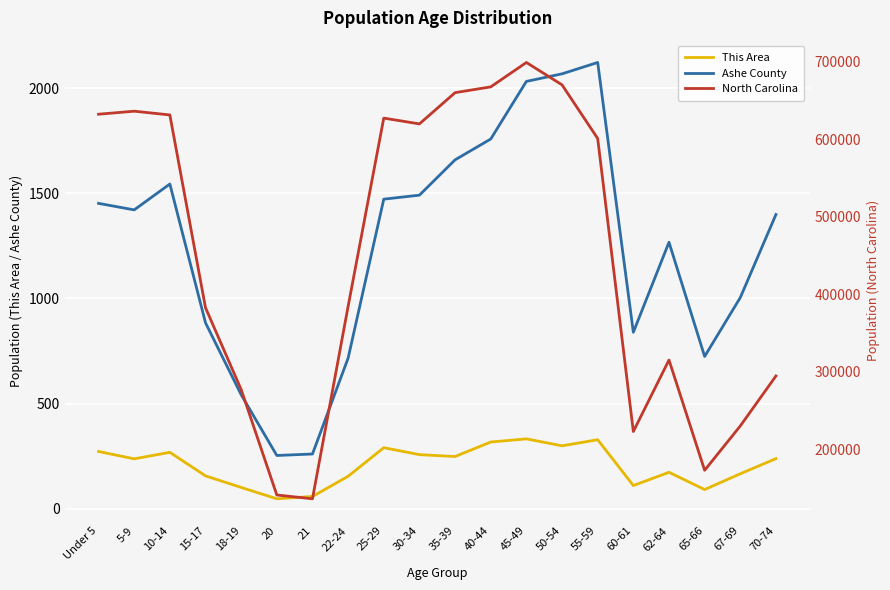

What is the maximum value shown in the chart?

698753